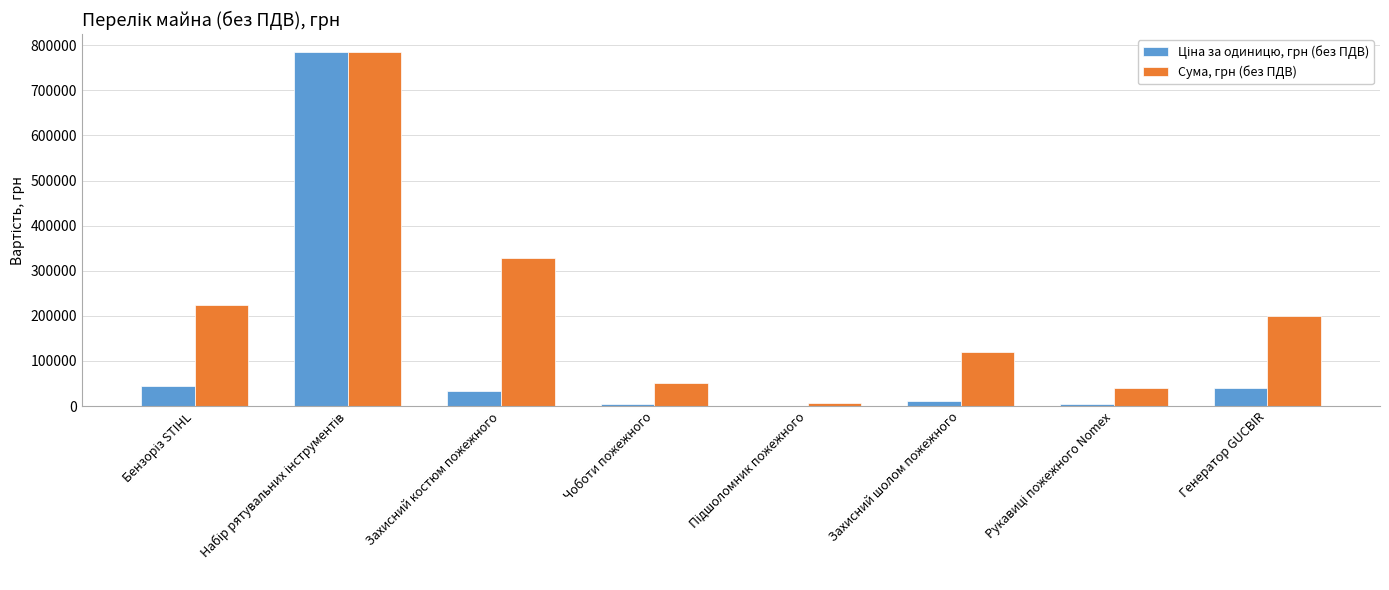

Which series has the largest total across all categories?

Сума, грн (без ПДВ)